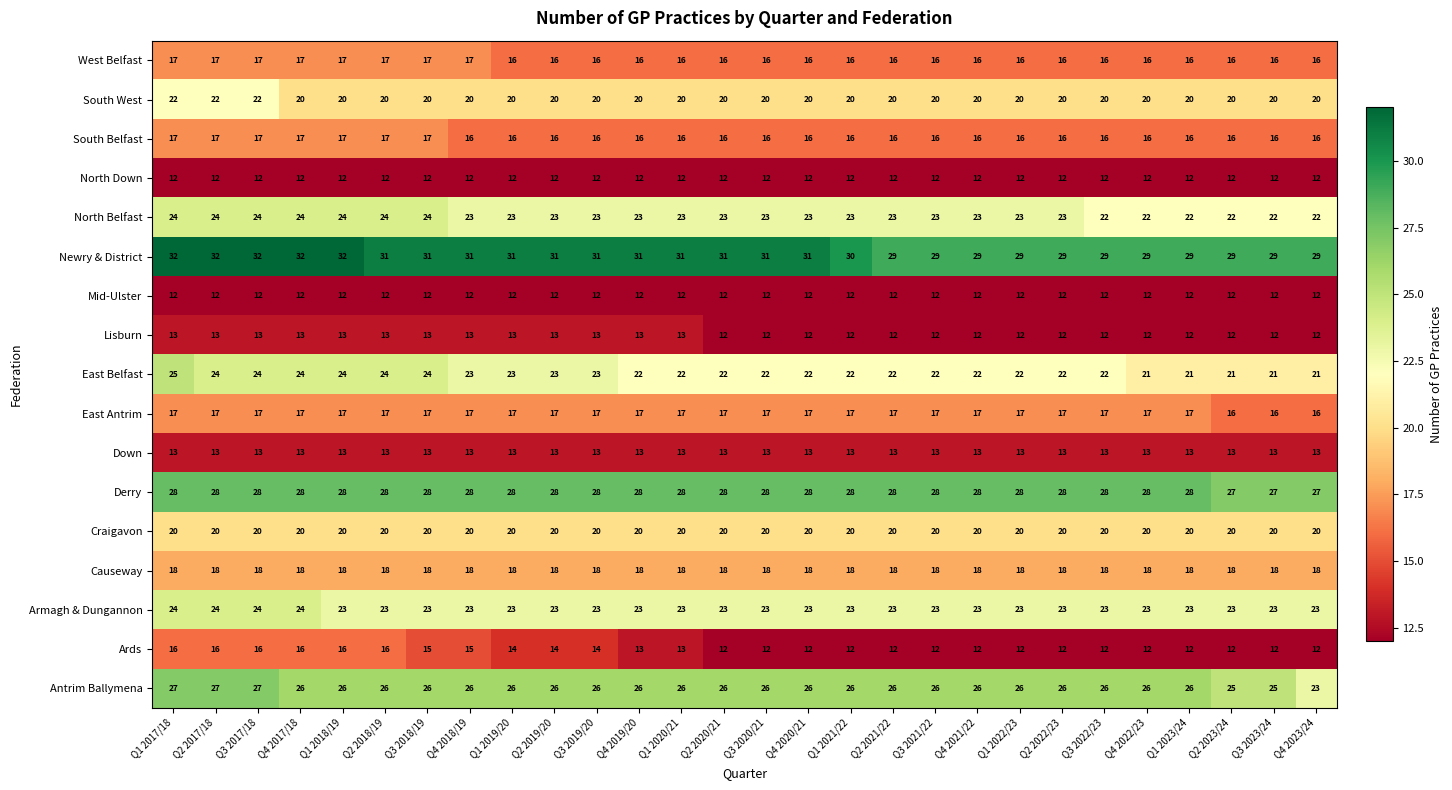

Which series has the largest total across all categories?

Newry & District